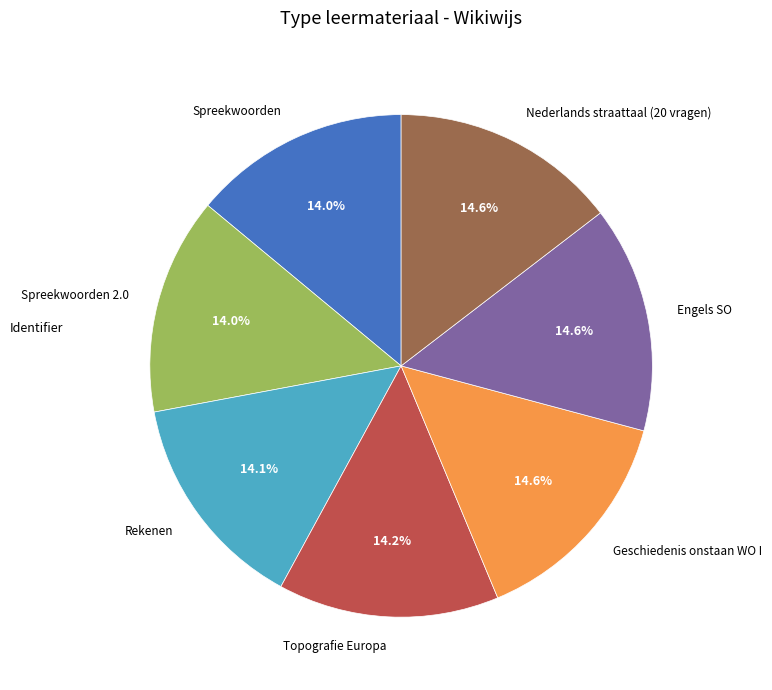

To the nearest percent, what is the difference between the largest and smallest slice percentages?

1%